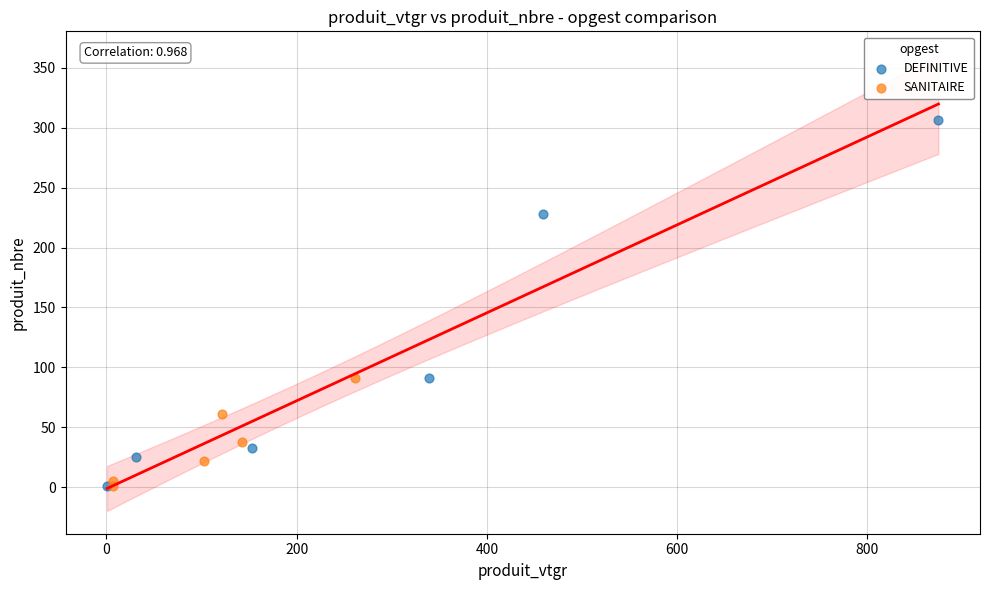

Which series has the largest Y range (max minus min)?

DEFINITIVE